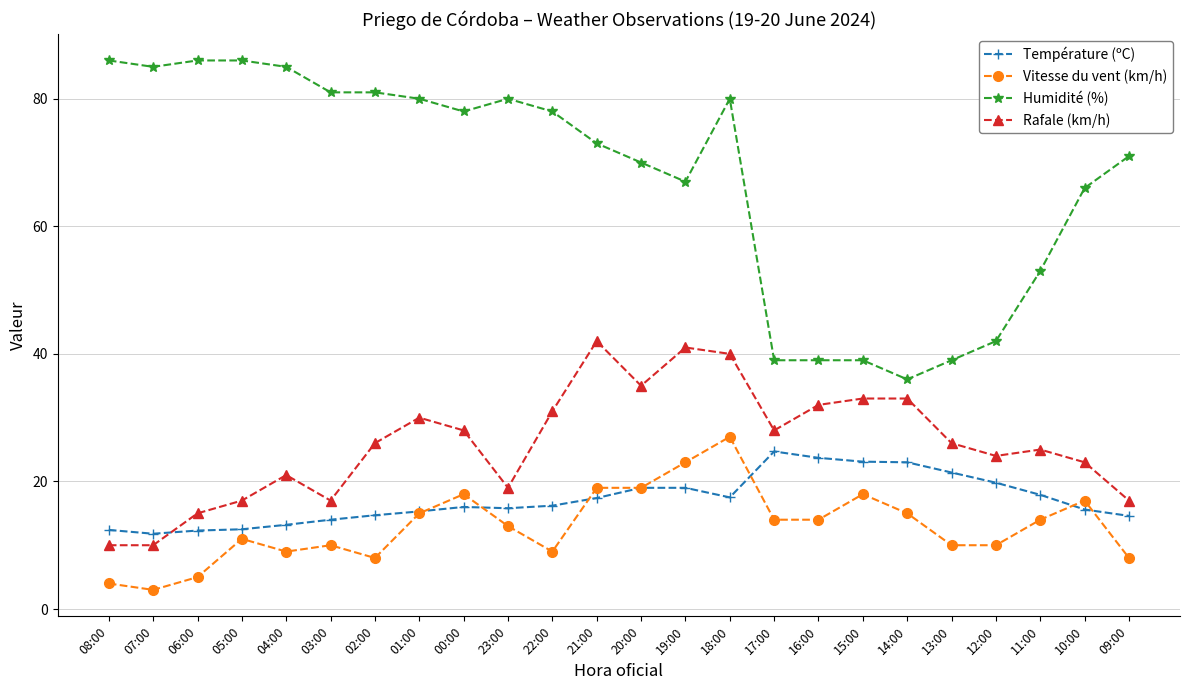

True or false: Vitesse du vent (km/h) has more than 1 points higher than both neighbors.

True